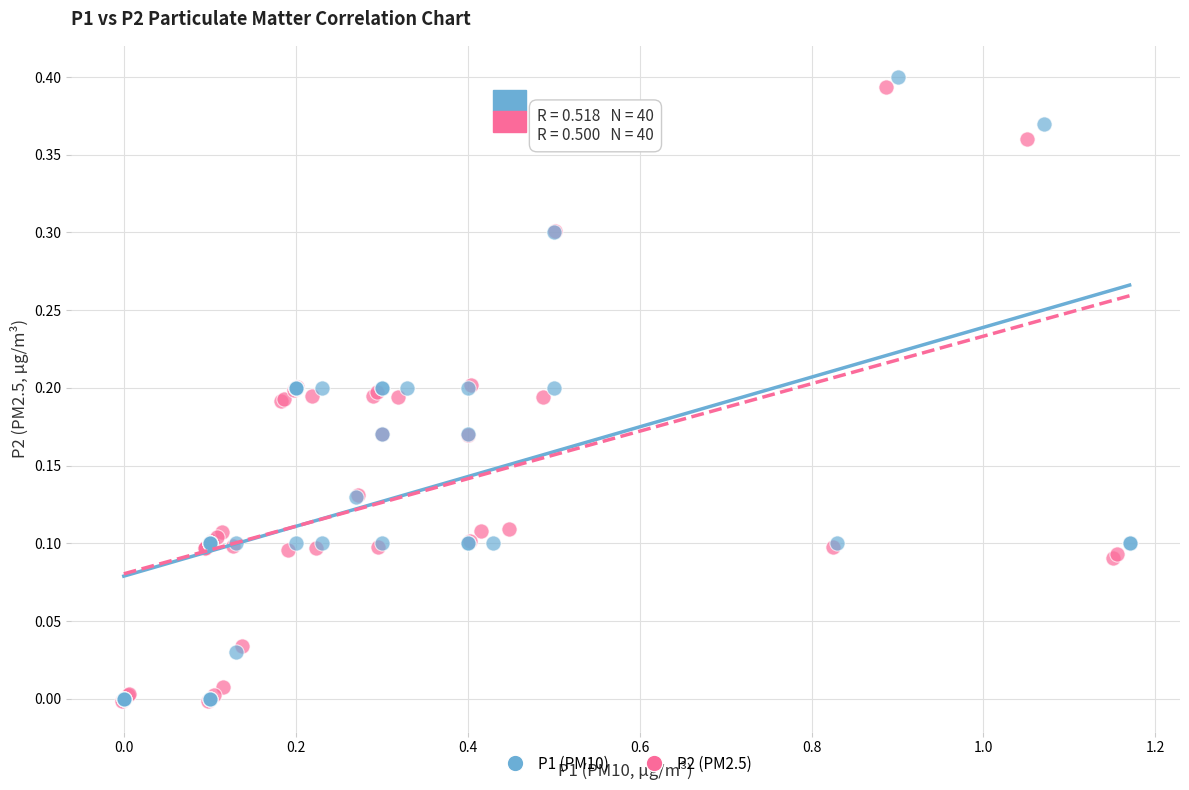

What are all the series names shown in the legend?

P1 (PM10), P2 (PM2.5)